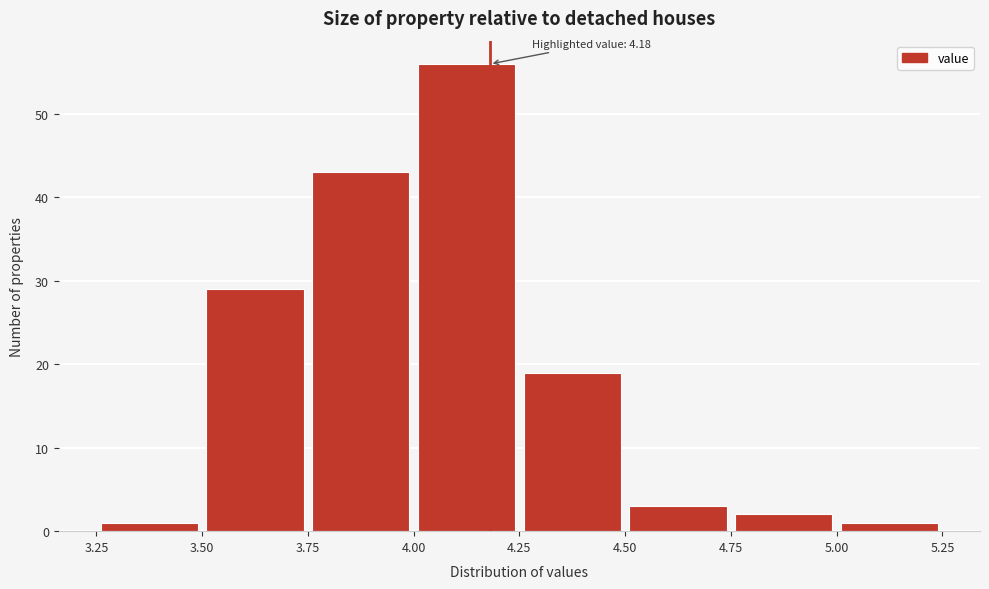

Which range on the x-axis has the tallest bar?

4.00 to 4.25